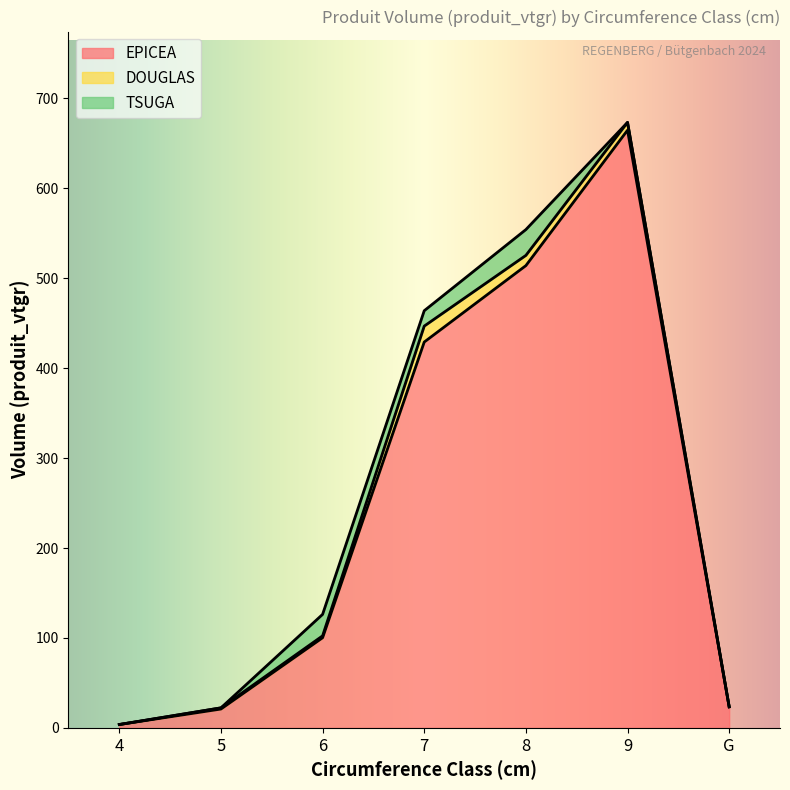

What is the sum of the DOUGLAS values at 5 and 9?

10.0